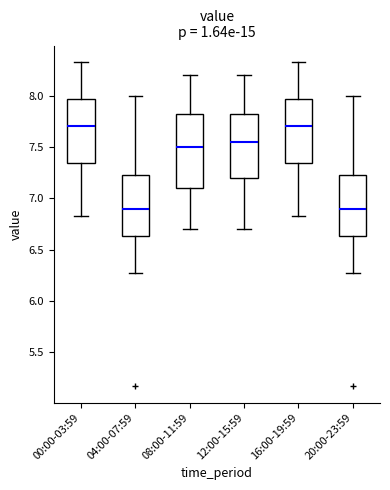

Which box is the tallest, from its lower edge to its upper edge?

08:00-11:59